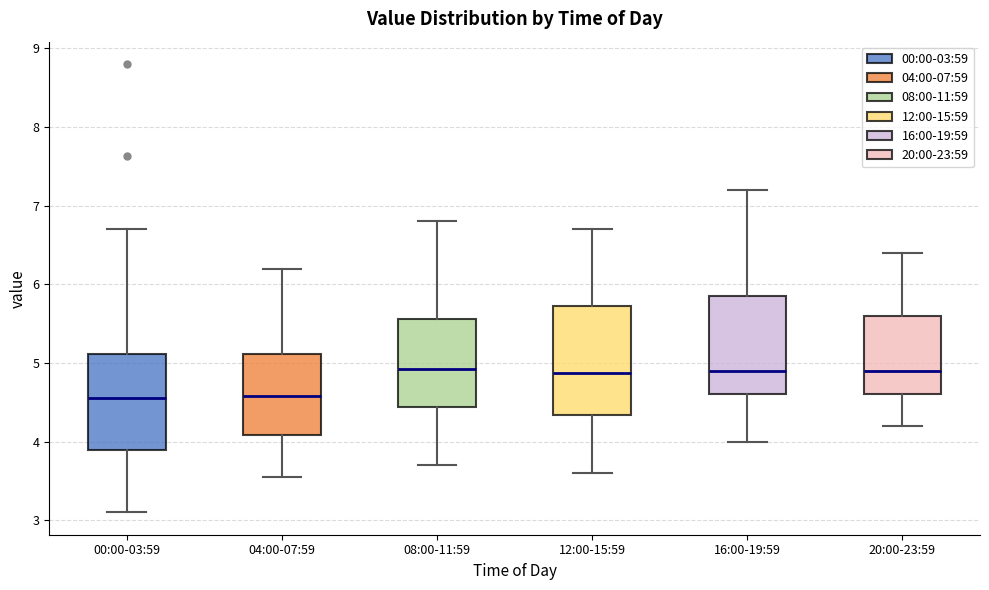

Where does the upper whisker of the box for 00:00-03:59 end on the y-axis? The values are not printed on the chart, so give them approximately, as read against the axis.

6.7